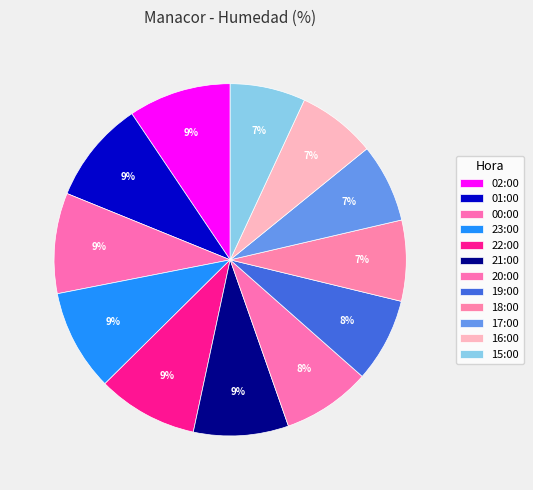

To the nearest percent, what is the difference between the largest and smallest slice percentages?

3%